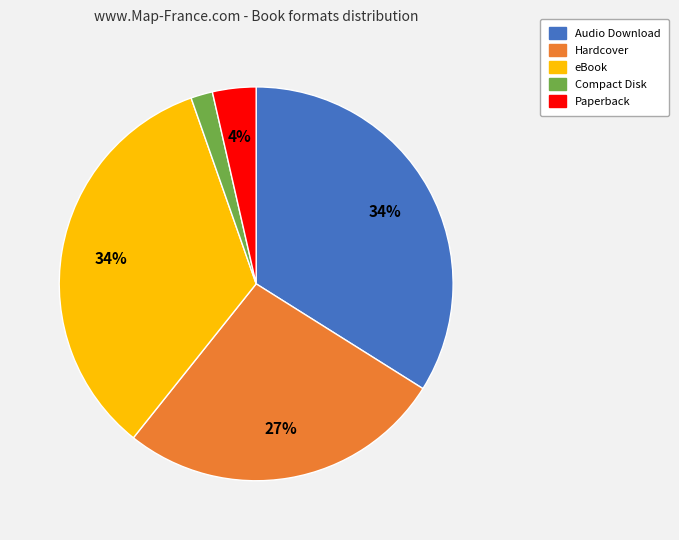

Is the sum of Compact Disk and Audio Download greater than half?

No